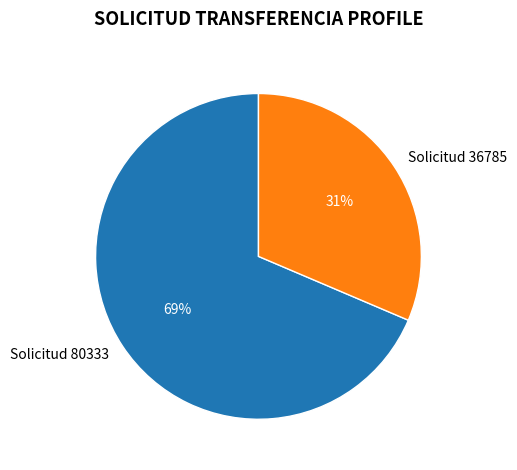

Which slice is the largest?

Solicitud 80333